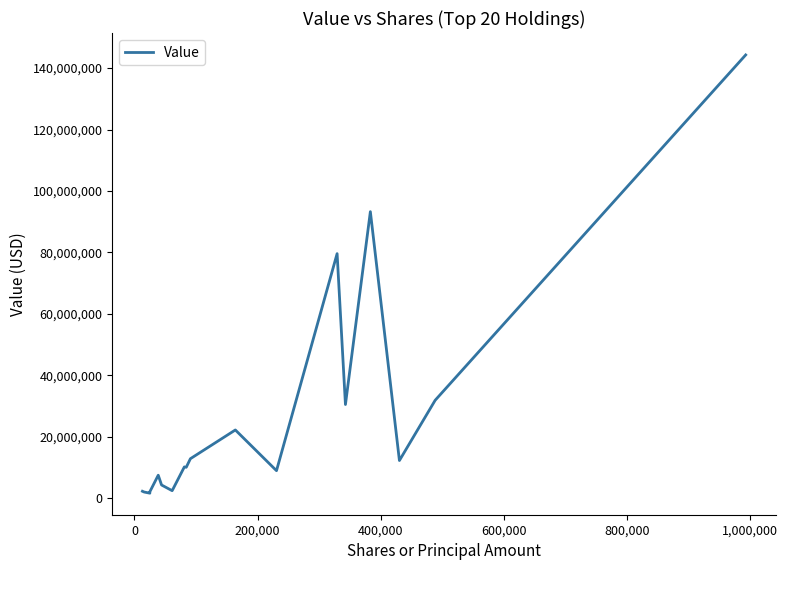

What is the greatest value displayed?

144285000